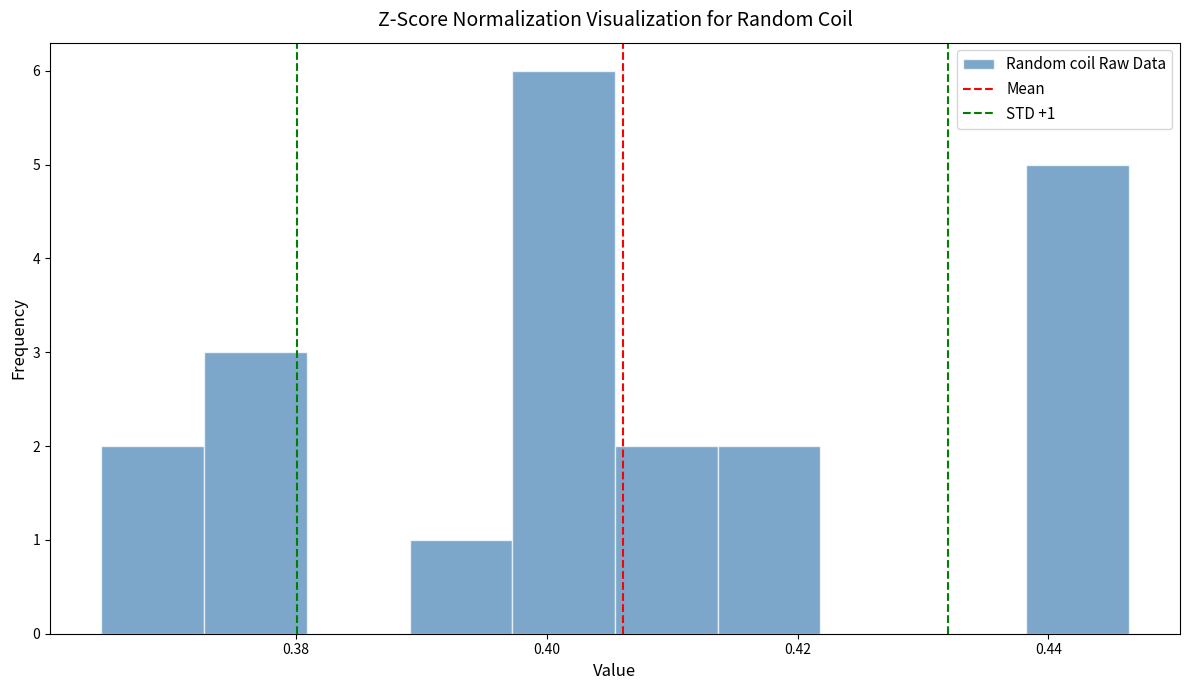

Which range on the x-axis has the tallest bar?

0.398 to 0.406